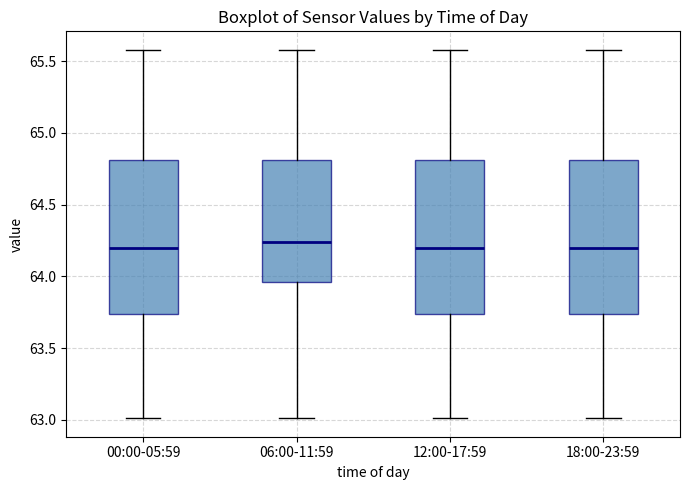

Reading left to right, transcribe this box plot: for each box, give where its median line is, the range the box spans, and where its two whiskers end, as read against the y-axis. The values are not printed on the chart, so give them approximately, as read against the axis.

00:00-05:59: median 64.20, box 63.75 to 64.80, whiskers 63.00 to 65.60
06:00-11:59: median 64.25, box 63.95 to 64.80, whiskers 63.00 to 65.60
12:00-17:59: median 64.20, box 63.75 to 64.80, whiskers 63.00 to 65.60
18:00-23:59: median 64.20, box 63.75 to 64.80, whiskers 63.00 to 65.60